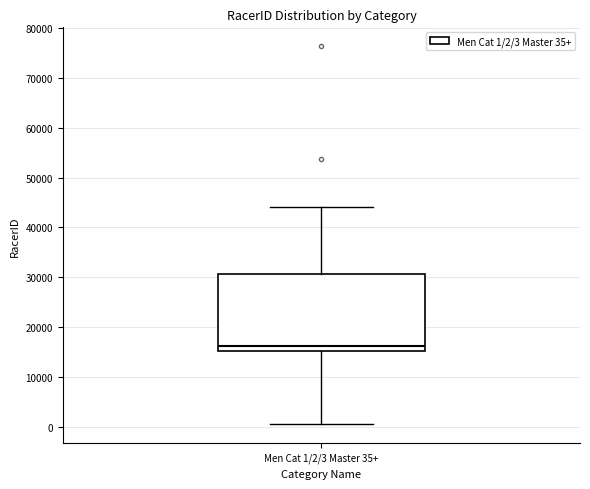

Where does the median line of the box for Men Cat 1/2/3 Master 35+ sit on the y-axis? The values are not printed on the chart, so give them approximately, as read against the axis.

16000